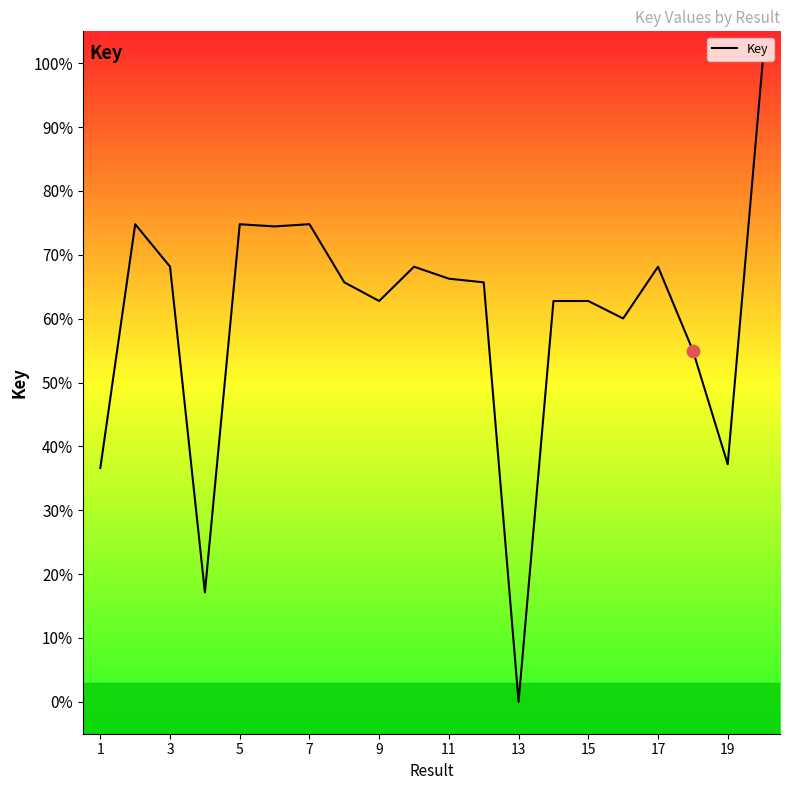

What is the difference between the maximum and minimum values?

100.0